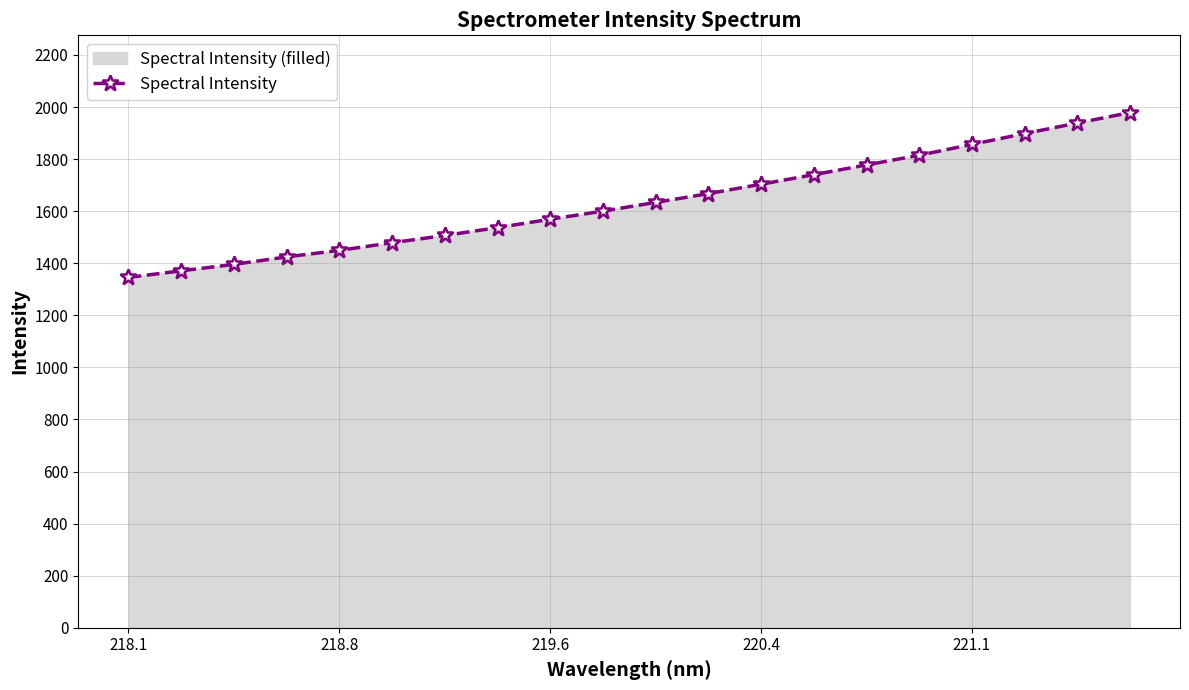

What is the minimum value shown in the chart?

1345.7